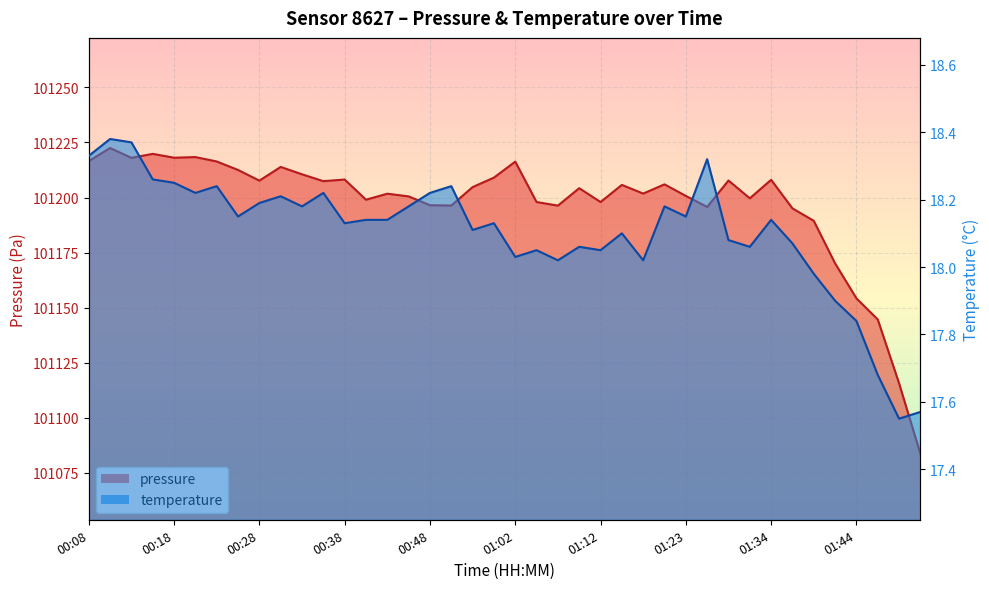

True or false: pressure has more than 2 points higher than both neighbors.

True